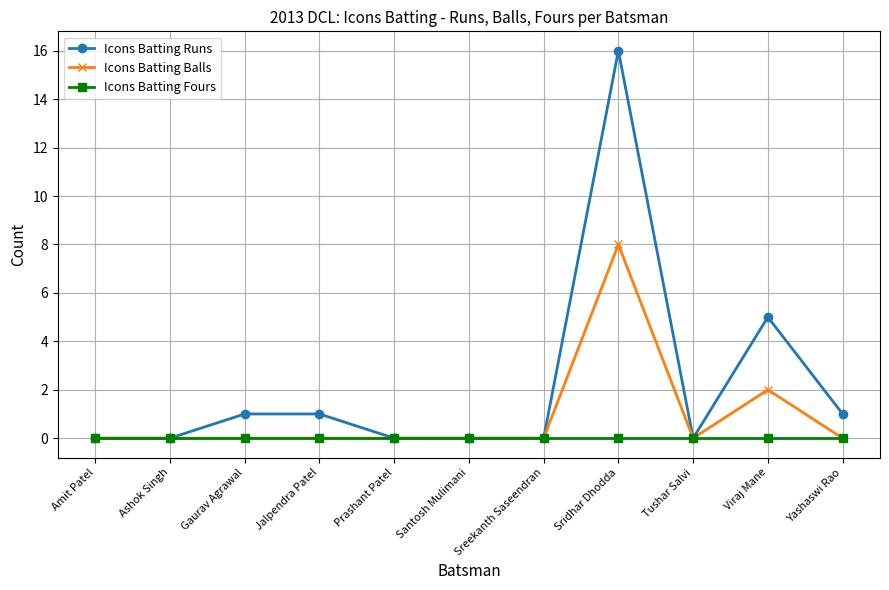

Rank the series at Sridhar Dhodda from lowest to highest value.

Icons Batting Fours, Icons Batting Balls, Icons Batting Runs